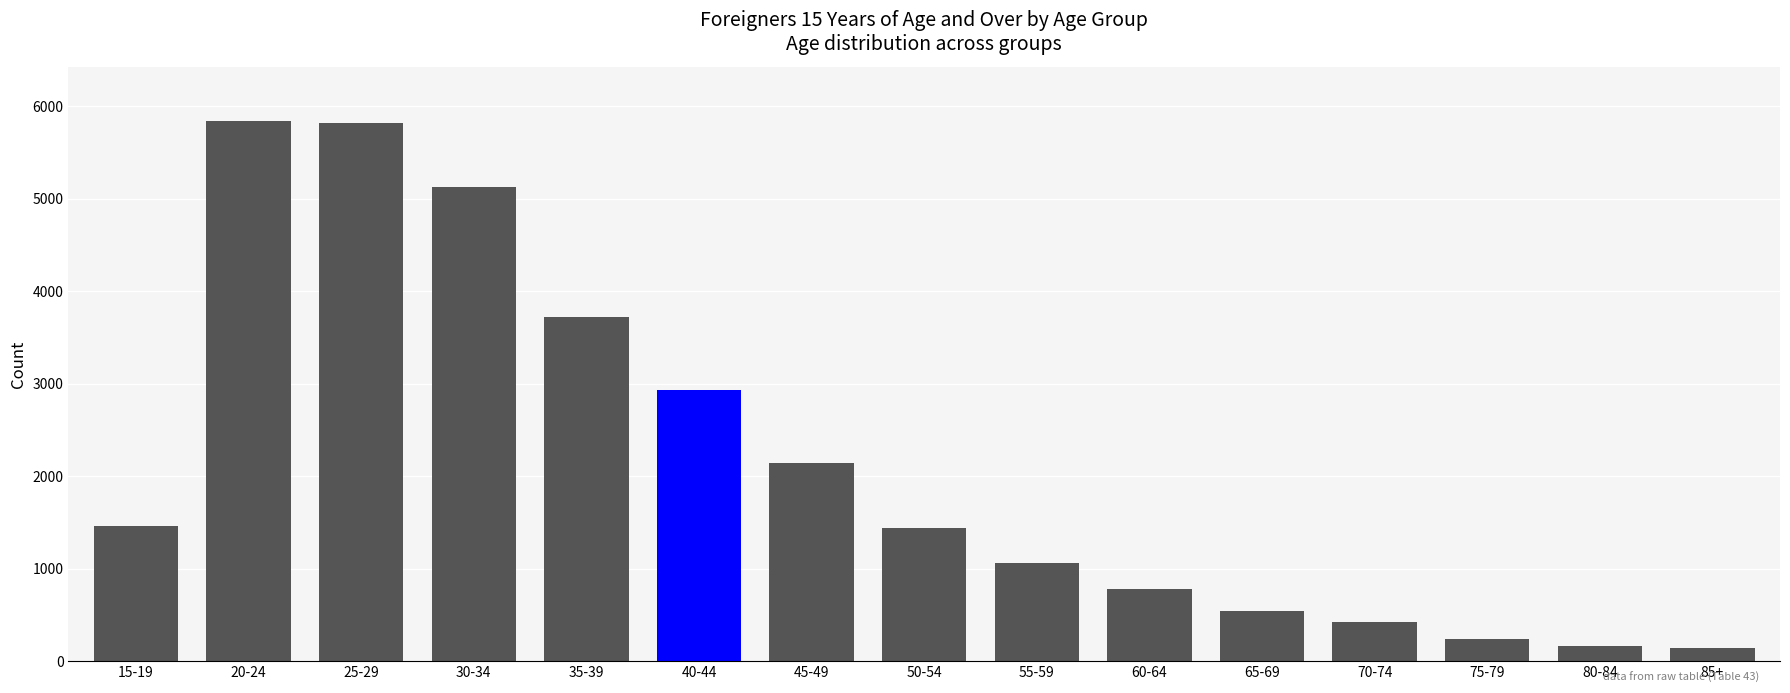

The chart shows a value of 145 at 85+. True or false?

True